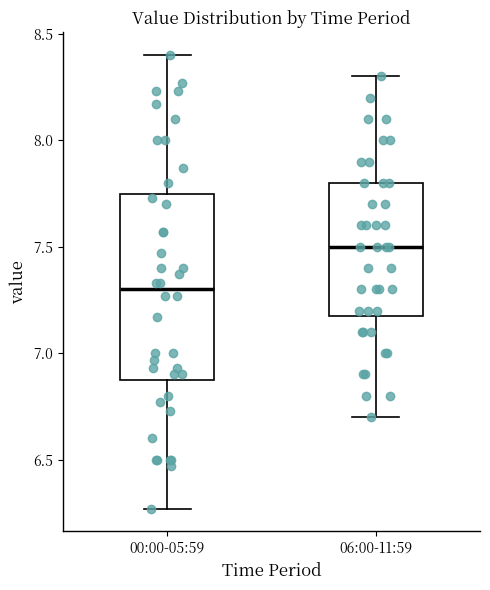

Reading left to right, transcribe this box plot: for each box, give where its median line is, the range the box spans, and where its two whiskers end, as read against the y-axis. The values are not printed on the chart, so give them approximately, as read against the axis.

00:00-05:59: median 7.30, box 6.90 to 7.75, whiskers 6.25 to 8.40
06:00-11:59: median 7.50, box 7.20 to 7.80, whiskers 6.70 to 8.30